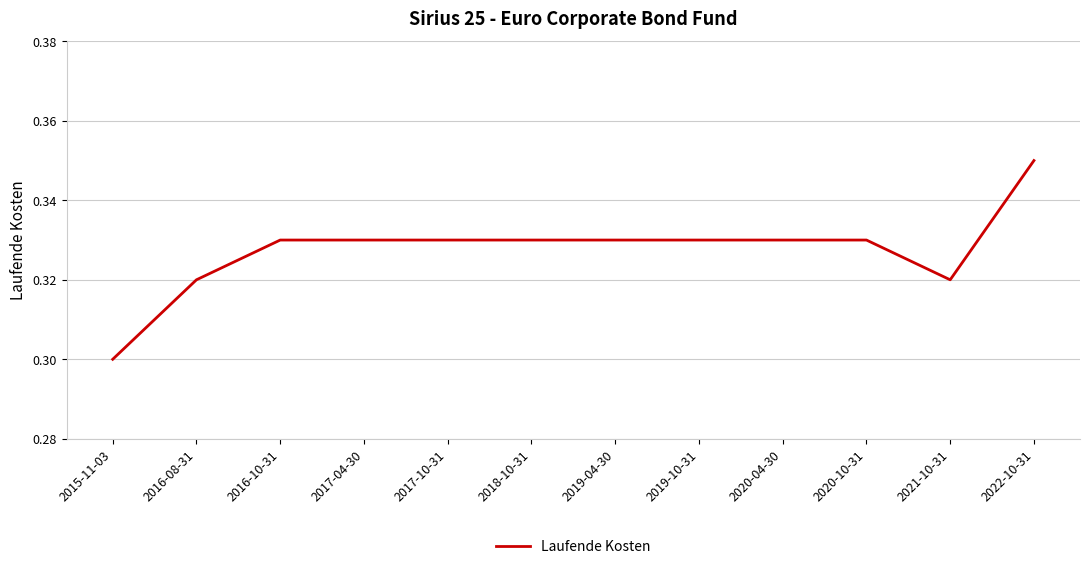

What position from the left is 2020-04-30?

9